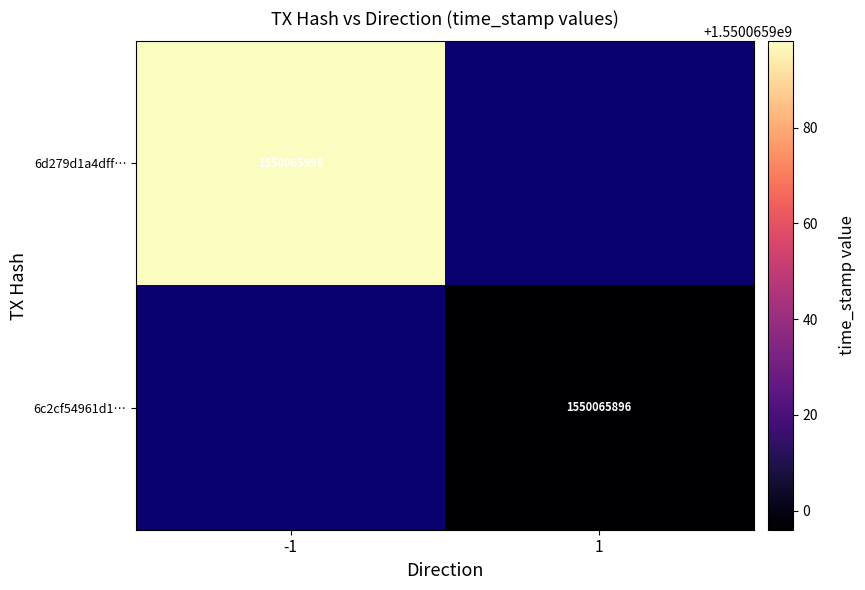

The value of 6c2cf54961d1de504d339daec3c3185e072be92 at direction is 1.0. True or false?

True